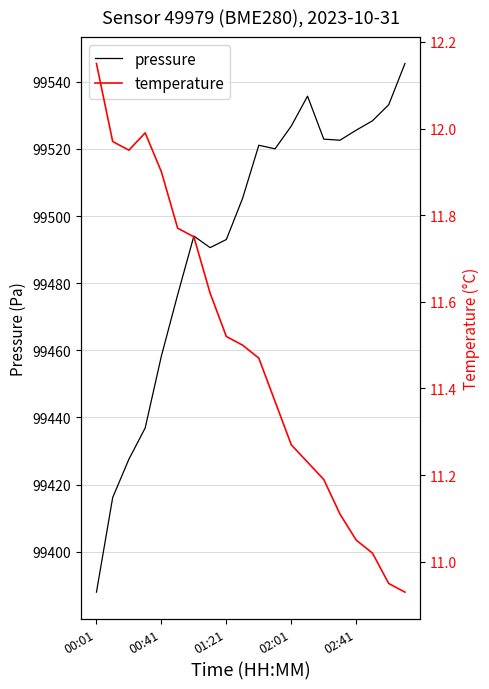

Is it true that pressure equals 23215.7 at 17?

False